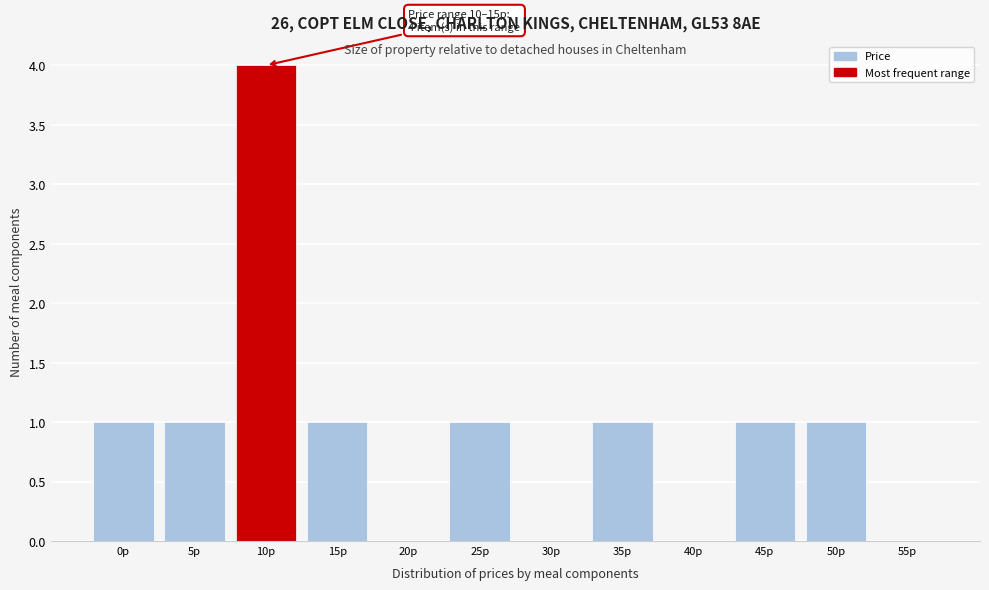

Reading left to right, extract all data points from this chart.

0p=1	5p=1	10p=4	15p=1	20p=0	25p=1	30p=0	35p=1	40p=0	45p=1	50p=1	55p=0